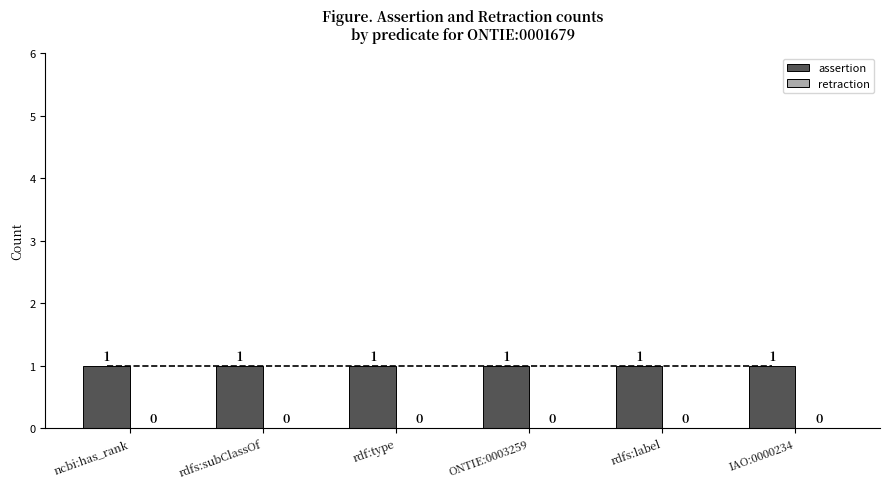

The assertion series shows 0 at ncbi:has_rank. True or false?

False